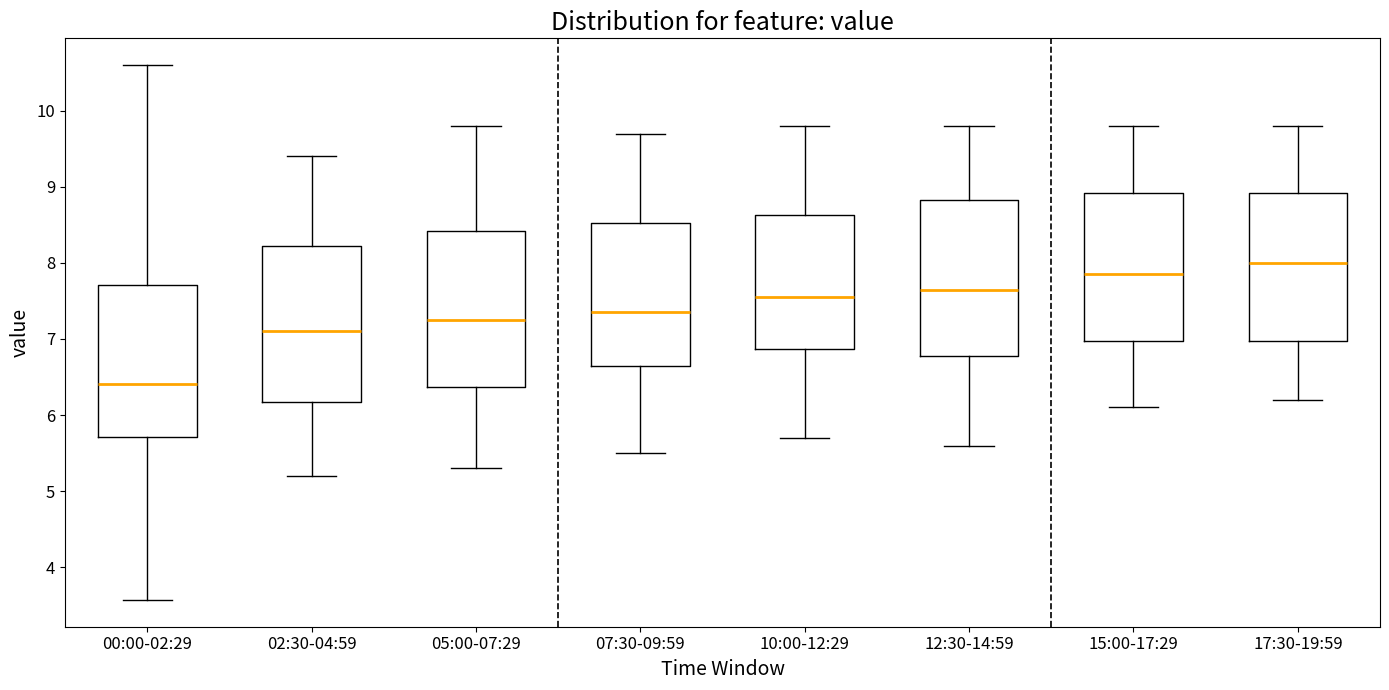

Reading left to right, transcribe this box plot: for each box, give where its median line is, the range the box spans, and where its two whiskers end, as read against the y-axis. The values are not printed on the chart, so give them approximately, as read against the axis.

00:00-02:29: median 6.4, box 5.7 to 7.7, whiskers 3.6 to 10.6
02:30-04:59: median 7.1, box 6.2 to 8.2, whiskers 5.2 to 9.4
05:00-07:29: median 7.3, box 6.4 to 8.4, whiskers 5.3 to 9.8
07:30-09:59: median 7.4, box 6.7 to 8.5, whiskers 5.5 to 9.7
10:00-12:29: median 7.6, box 6.9 to 8.6, whiskers 5.7 to 9.8
12:30-14:59: median 7.7, box 6.8 to 8.8, whiskers 5.6 to 9.8
15:00-17:29: median 7.9, box 7.0 to 8.9, whiskers 6.1 to 9.8
17:30-19:59: median 8.0, box 7.0 to 8.9, whiskers 6.2 to 9.8